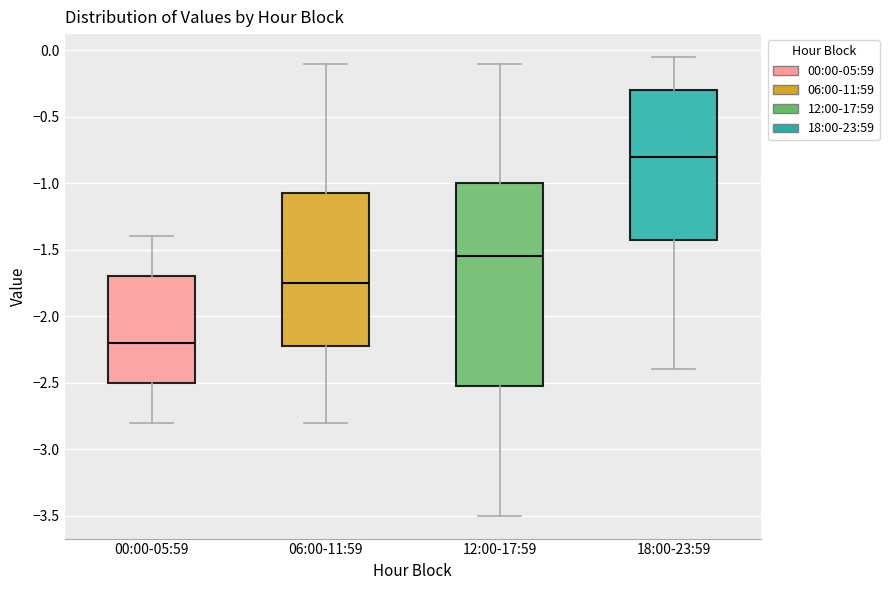

Where is the upper edge of the box for 00:00-05:59 on the y-axis? The values are not printed on the chart, so give them approximately, as read against the axis.

-1.70